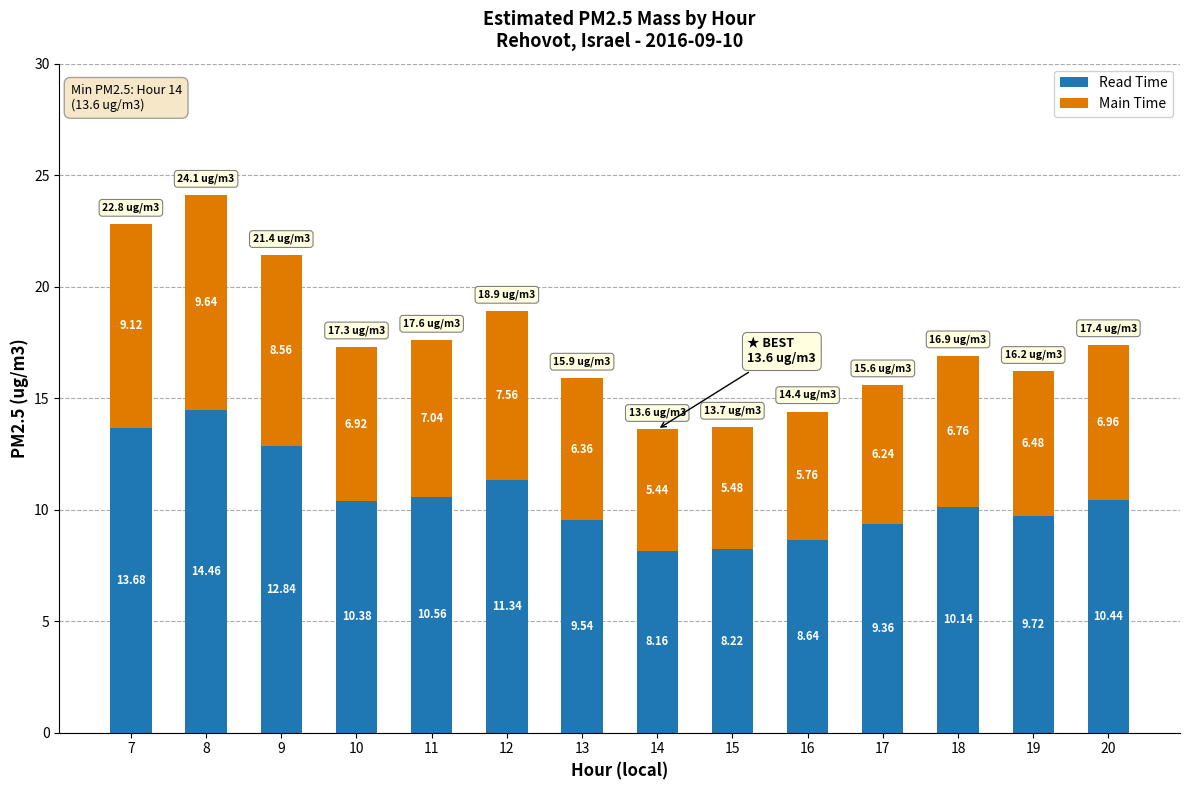

What is the total value across all series at 7?

22.8